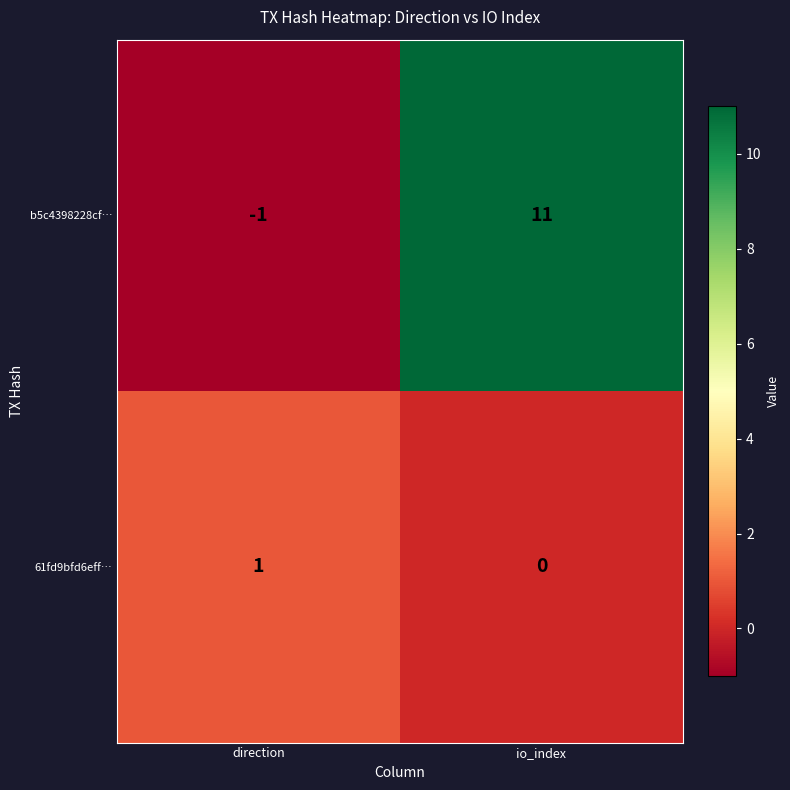

Is it true that 61fd9bfd6eff… equals 2 at direction?

False